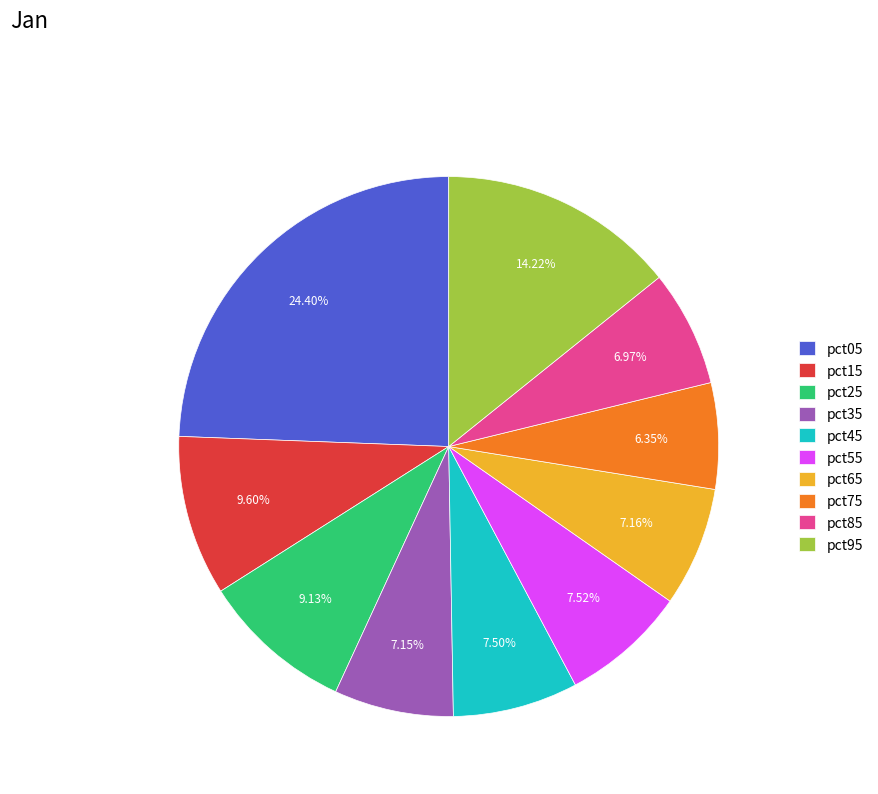

The pct25 slice represents 1% of the pie. True or false?

False